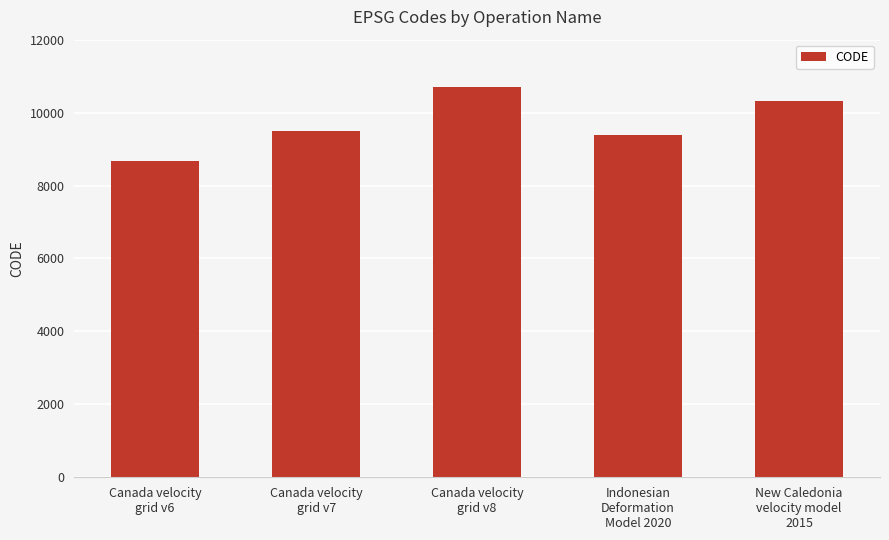

Reading right to left, transcribe all the data shown in this chart.

New Caledonia
velocity model
2015=10323	Indonesian
Deformation
Model 2020=9375	Canada velocity
grid v8=10707	Canada velocity
grid v7=9483	Canada velocity
grid v6=8676